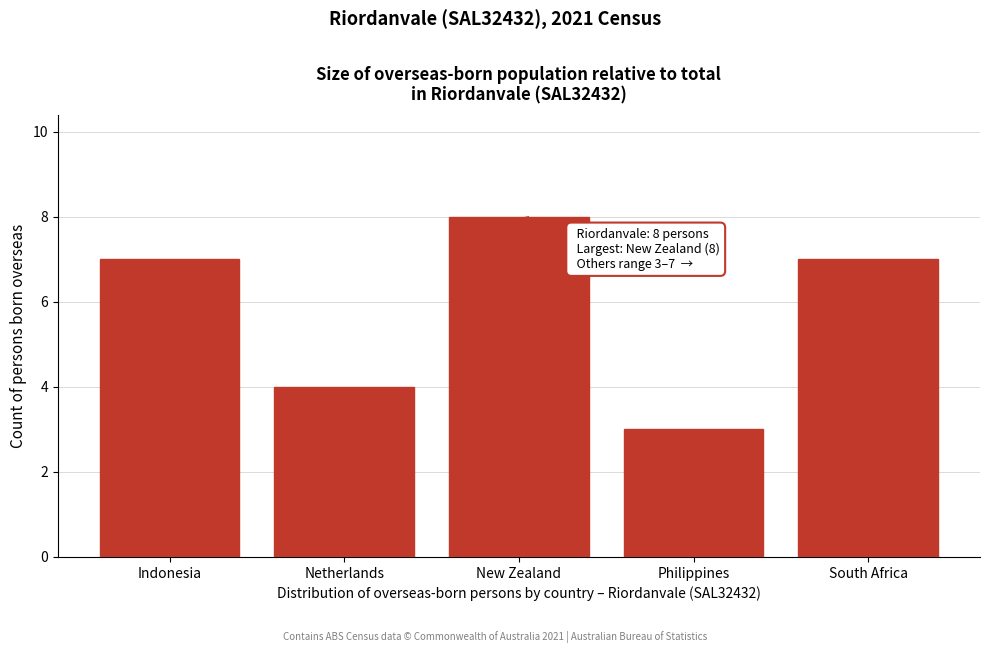

Reading left to right, extract all data points from this chart.

7	4	8	3	7